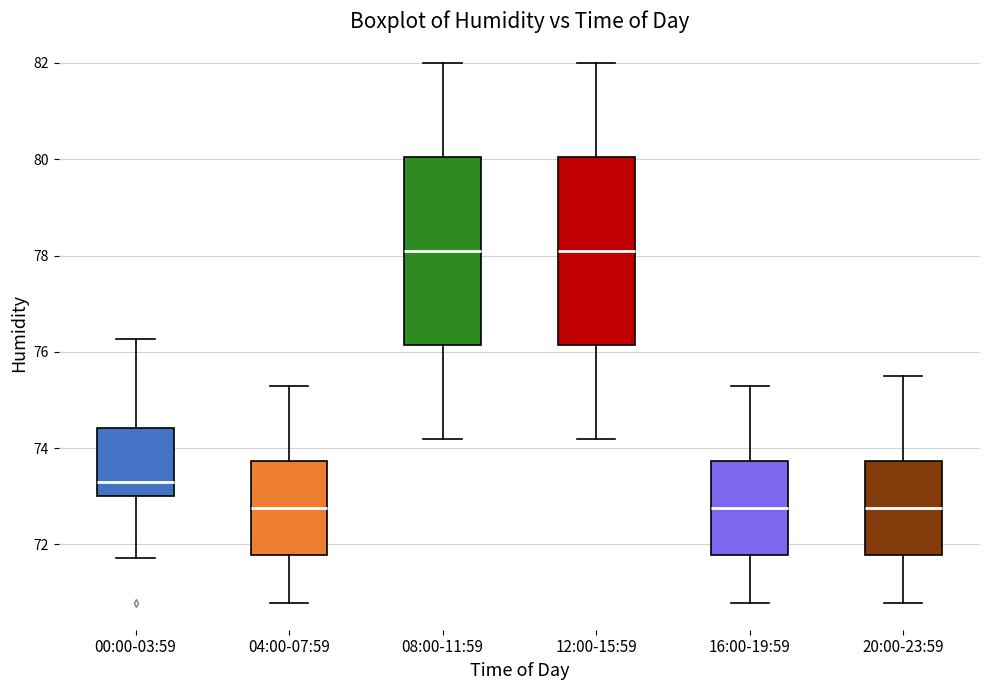

Reading left to right, read every box against the y-axis: the position of its median line, the range the box covers, and the ends of its whiskers. The values are not printed on the chart, so give them approximately, as read against the axis.

00:00-03:59: median 73.2, box 73.0 to 74.4, whiskers 71.8 to 76.2
04:00-07:59: median 72.8, box 71.8 to 73.8, whiskers 70.8 to 75.4
08:00-11:59: median 78.2, box 76.2 to 80.0, whiskers 74.2 to 82.0
12:00-15:59: median 78.2, box 76.2 to 80.0, whiskers 74.2 to 82.0
16:00-19:59: median 72.8, box 71.8 to 73.8, whiskers 70.8 to 75.4
20:00-23:59: median 72.8, box 71.8 to 73.8, whiskers 70.8 to 75.6